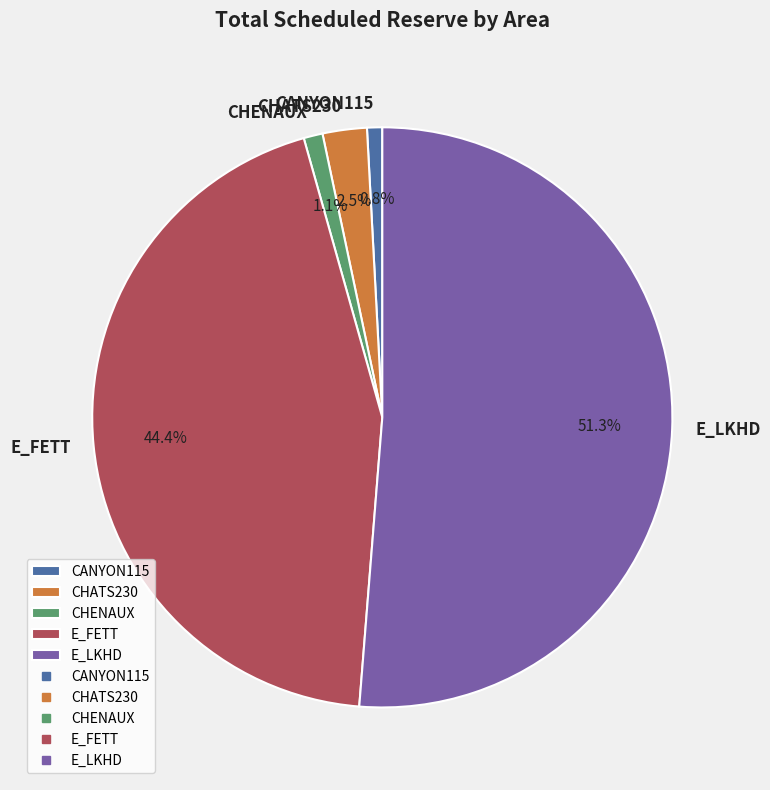

The E_LKHD slice represents 58% of the pie. True or false?

False